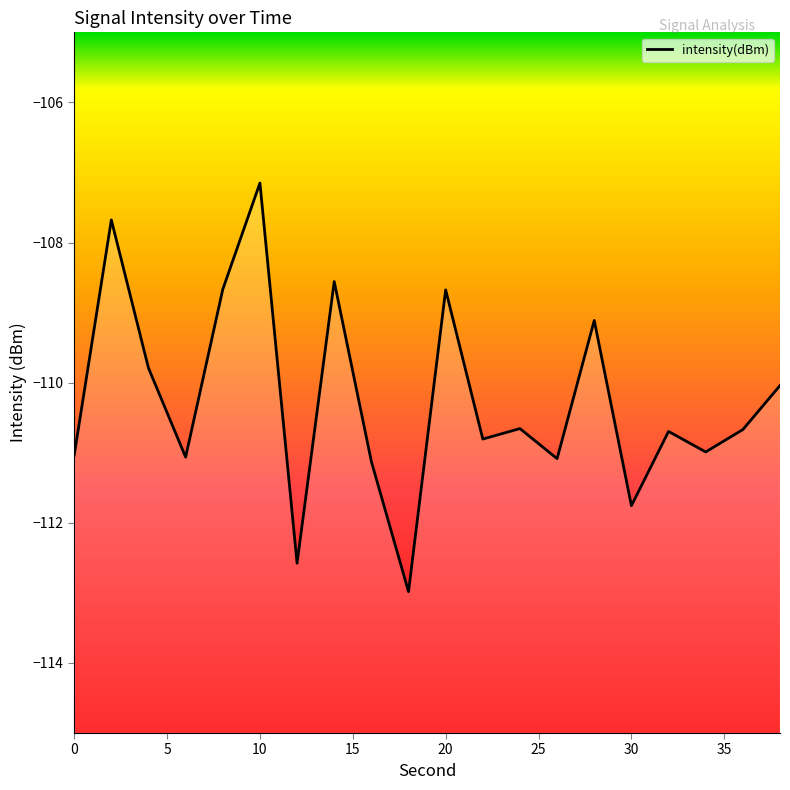

What is the greatest value displayed?

-107.2